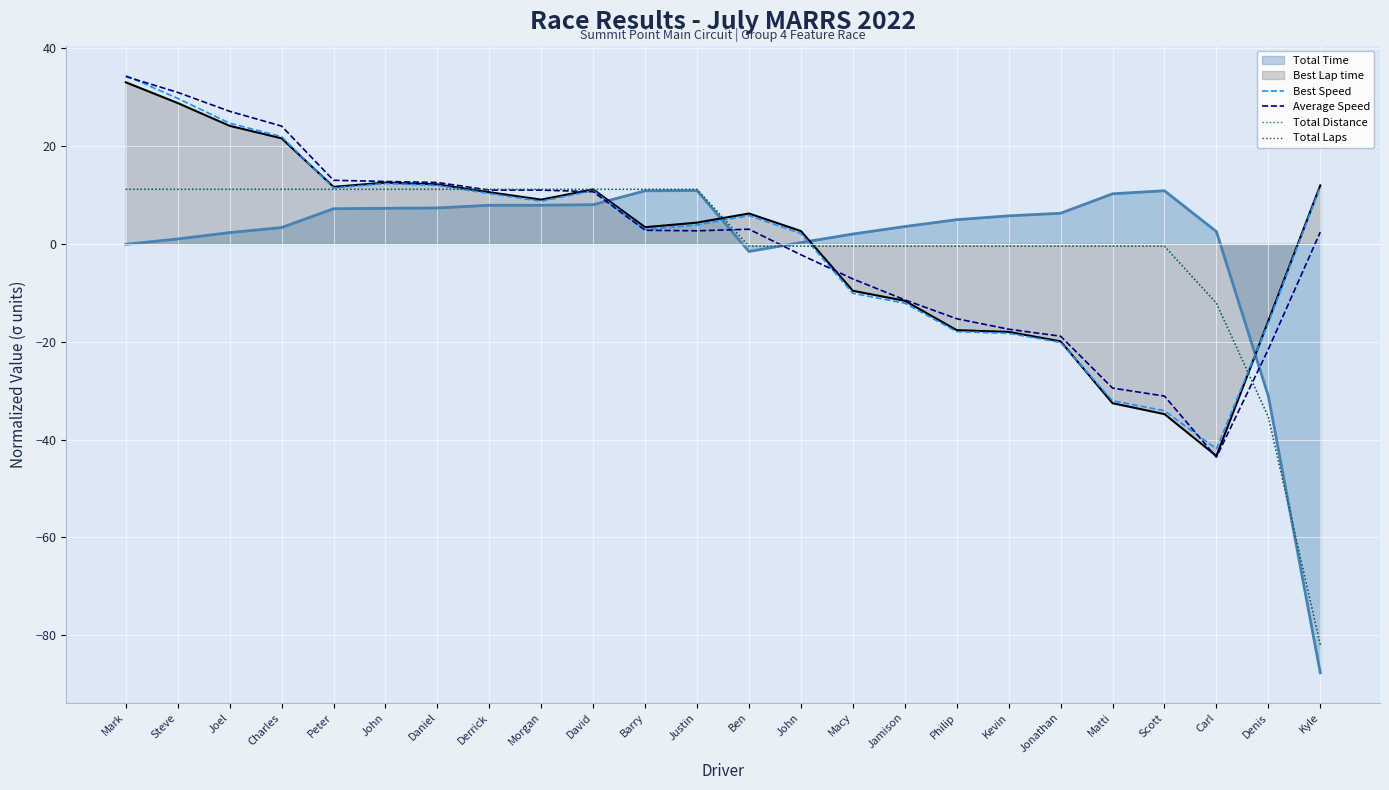

True or false: Average Speed and Total Distance intersect in this chart.

True